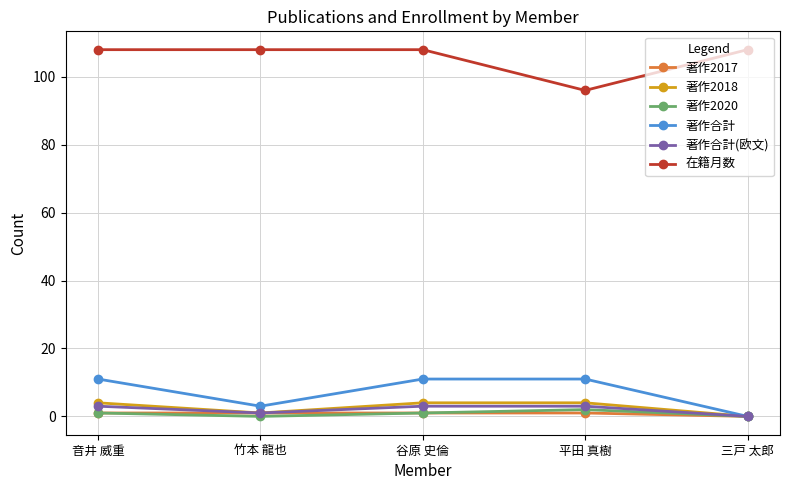

What is the average value of the 著作2018 series?

3